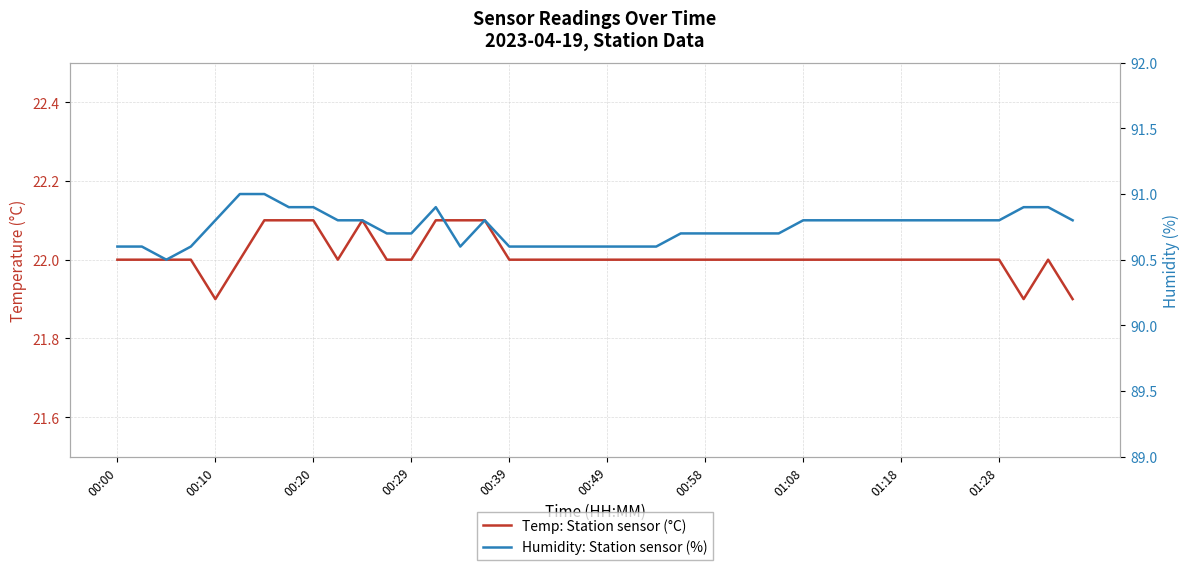

Is the value of Humidity: Station sensor (%) at 00:00 greater than the value of Temp: Station sensor (°C) at 21?

Yes